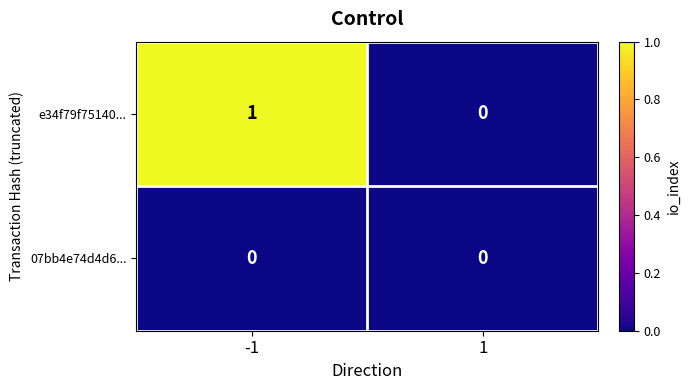

Which series has the widest spread of values?

e34f79f75140...